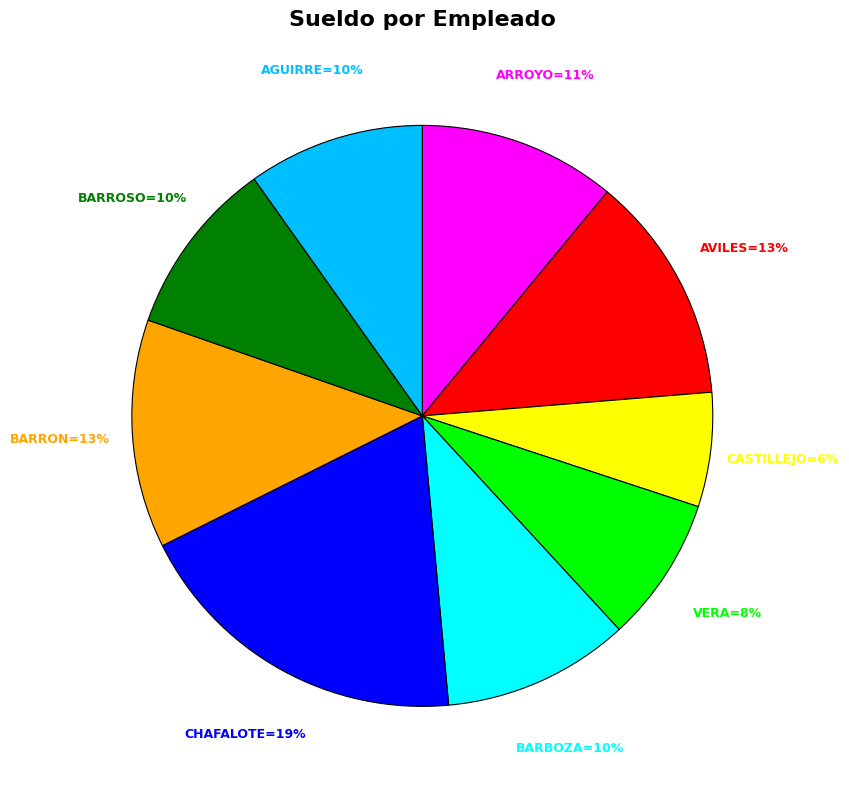

How many segments does this pie chart have?

9